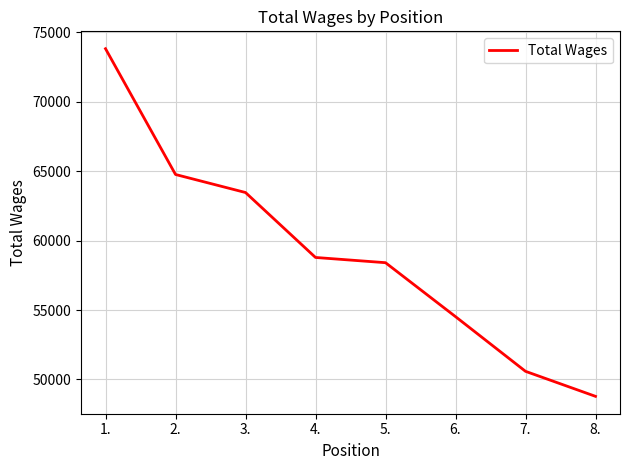

What position from the right is 8.?

1